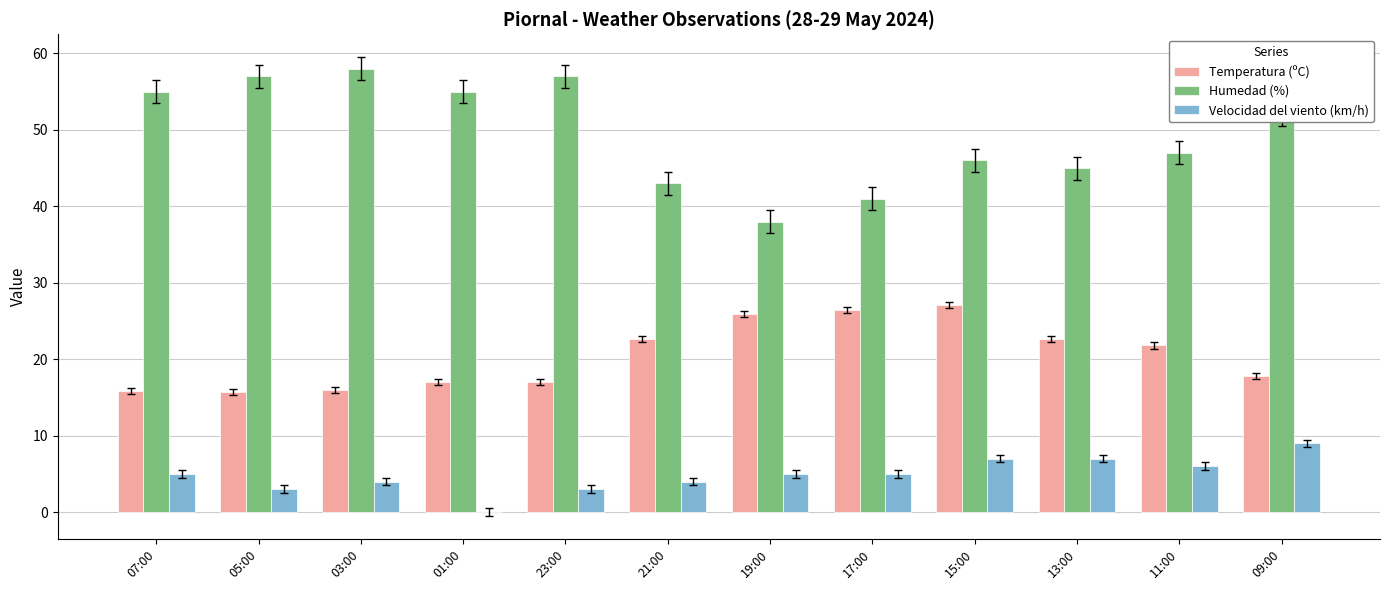

True or false: Velocidad del viento (km/h) has a value of 5.0 at 19:00.

True